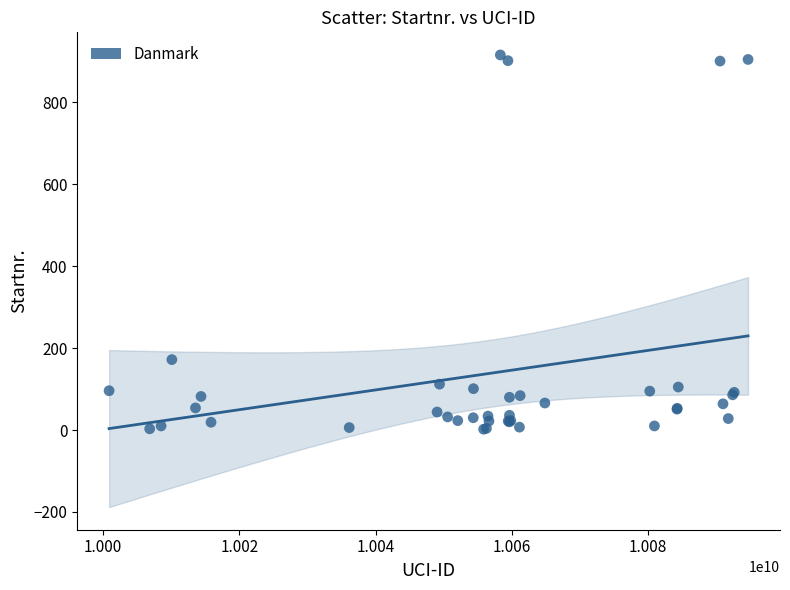

What Y value in the scatter plot is closest to 459?

172